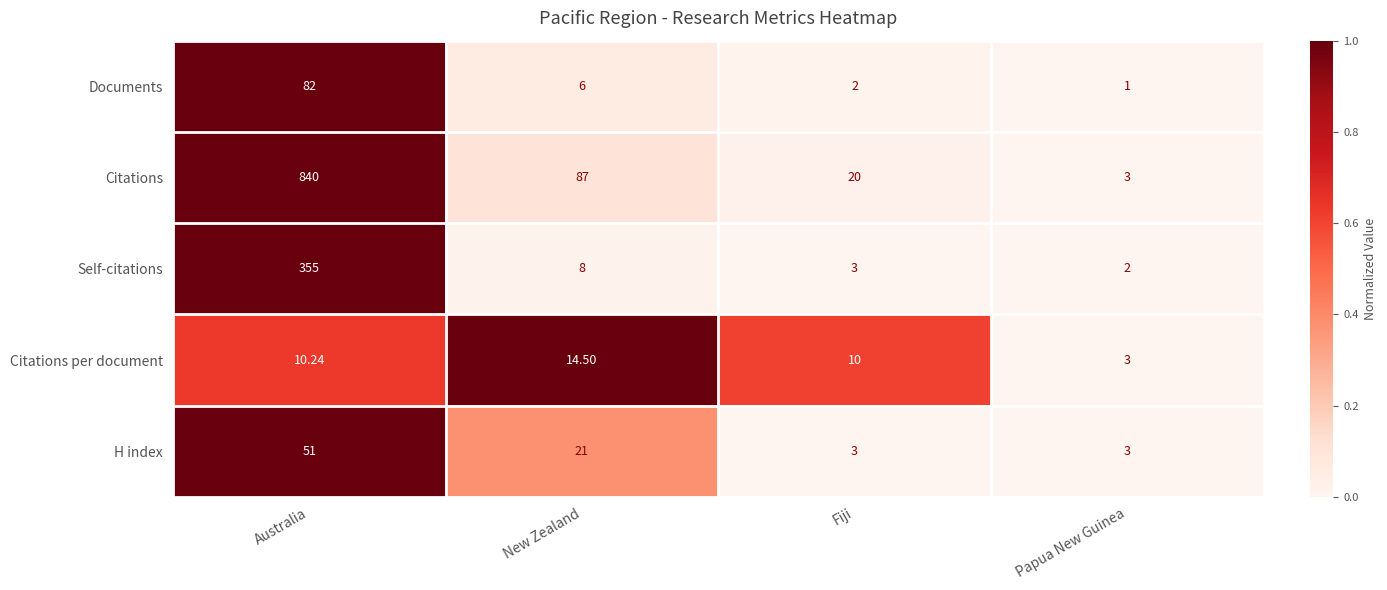

What is the spread (max minus min) of values at Australia?

829.8